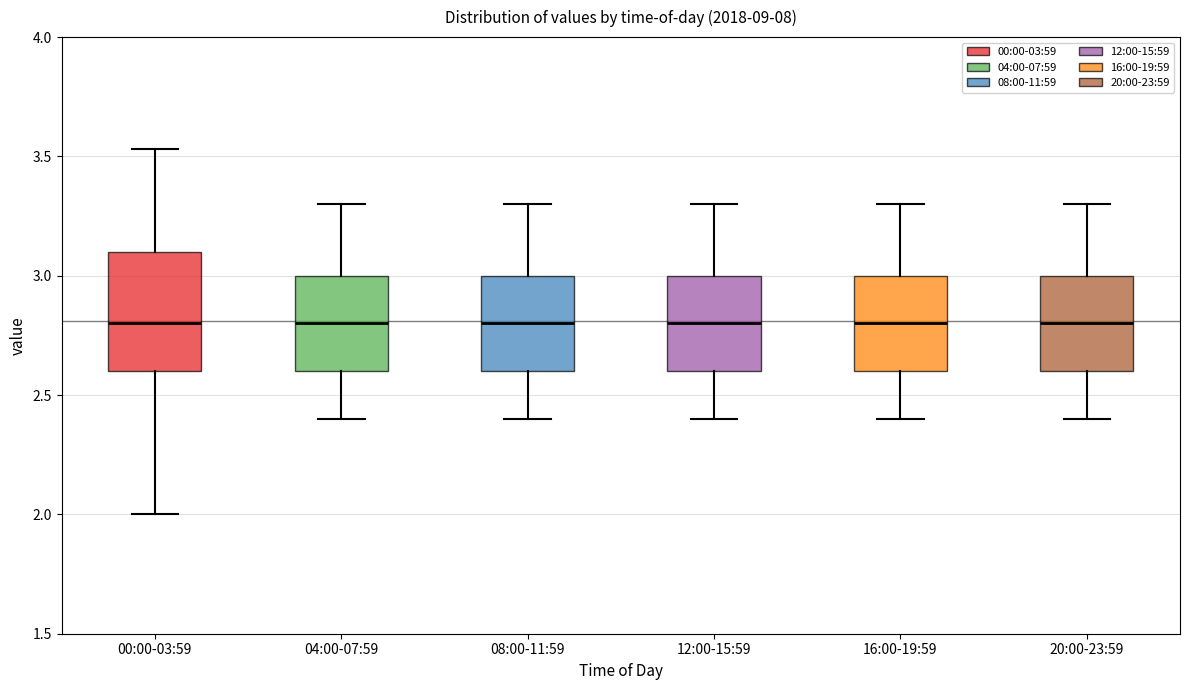

Which box is the tallest, from its lower edge to its upper edge?

00:00-03:59